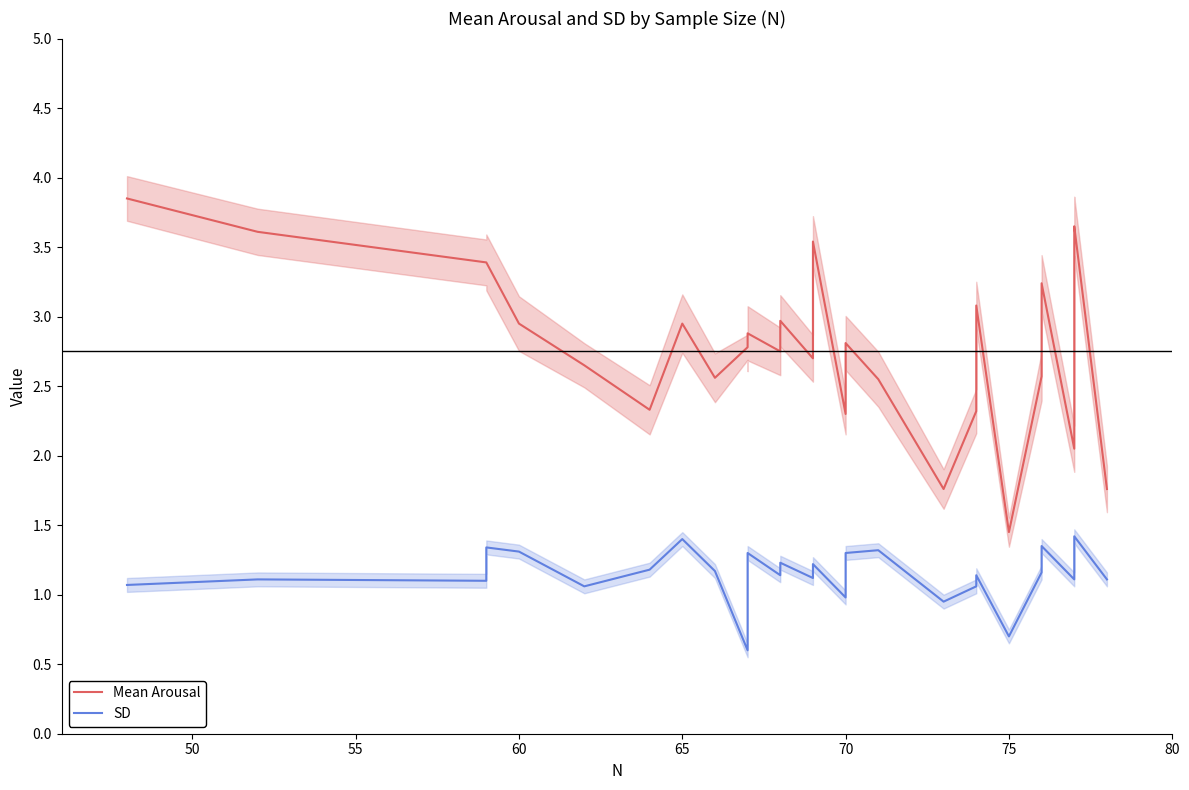

Is it true that SD equals 0.4 at 60?

False